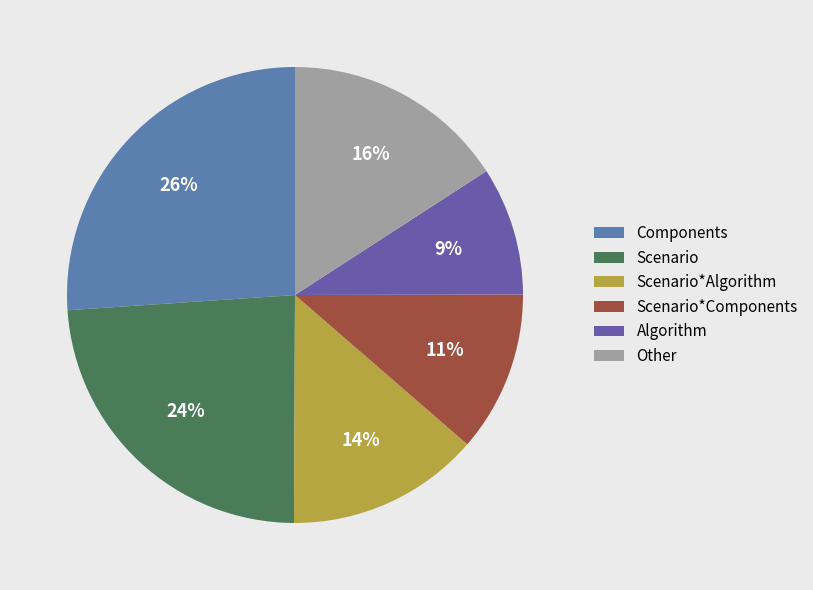

Which has a higher value, Other or Scenario*Algorithm?

Other